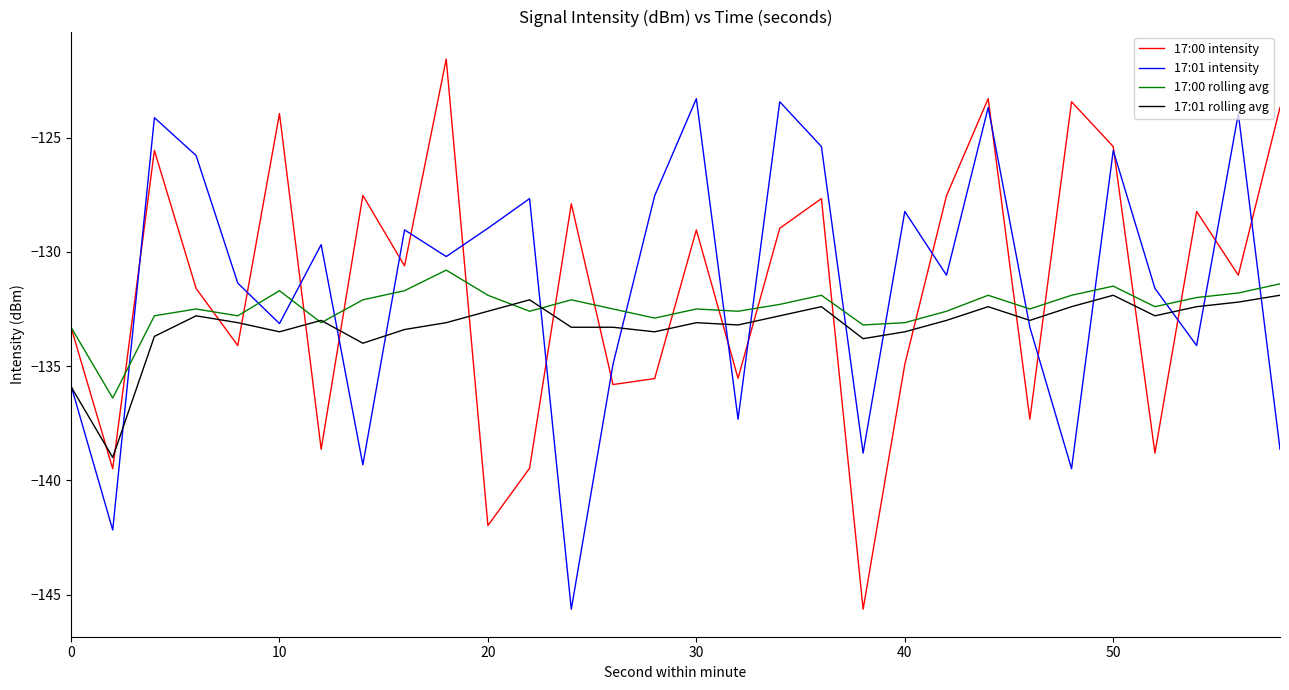

What is the highest value of the 17:00 rolling avg series?

-130.8